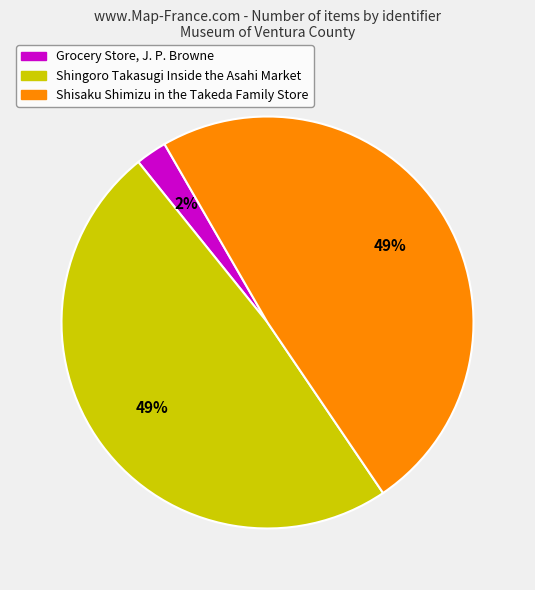

What is the smallest slice in the pie chart?

Grocery Store, J. P. Browne